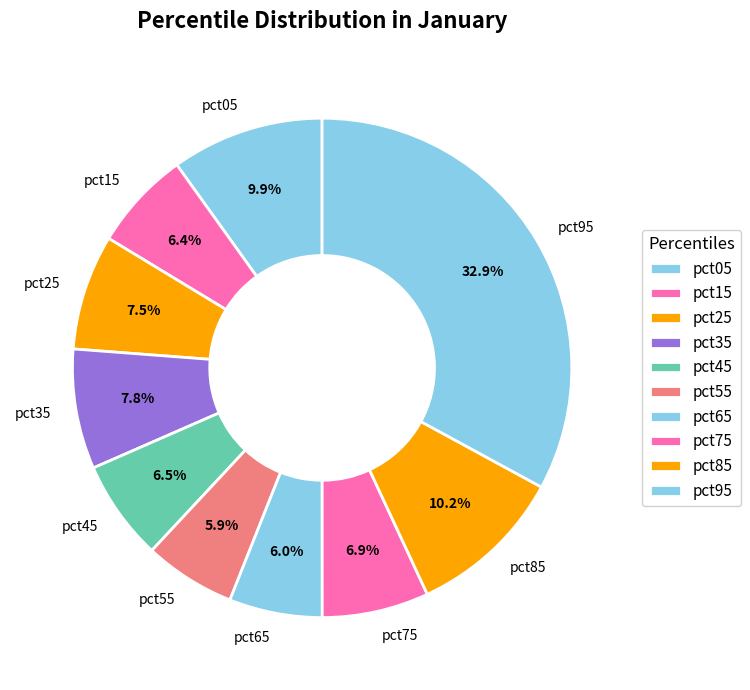

Count the number of slices in the pie.

10